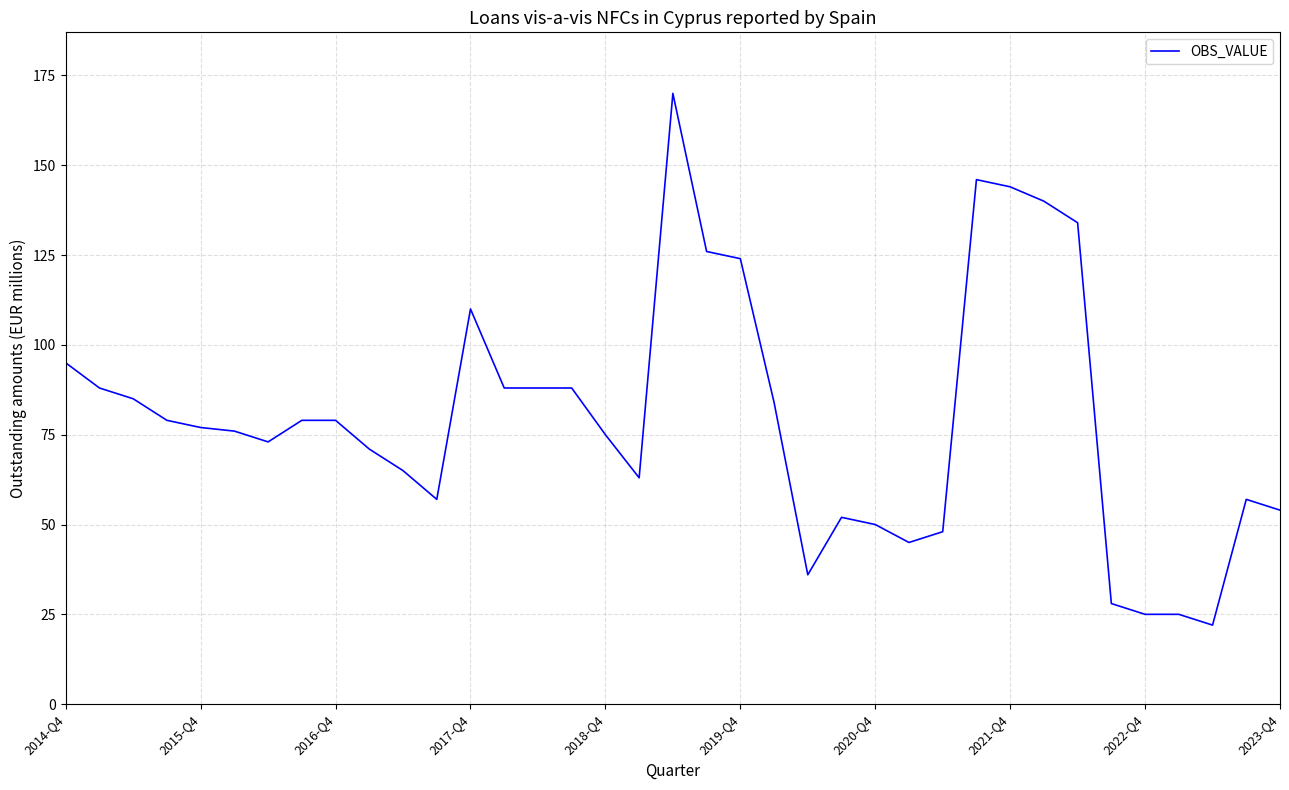

What is the smallest value displayed?

22